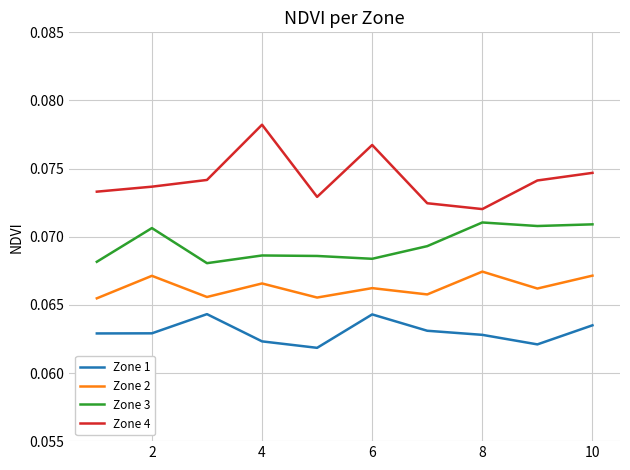

Rank the series by their maximum value, from highest to lowest.

Zone 4, Zone 3, Zone 2, Zone 1